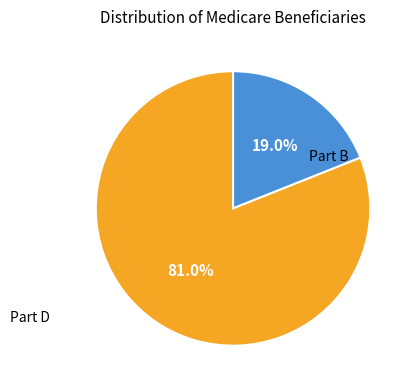

Is there a majority slice in this chart?

Yes